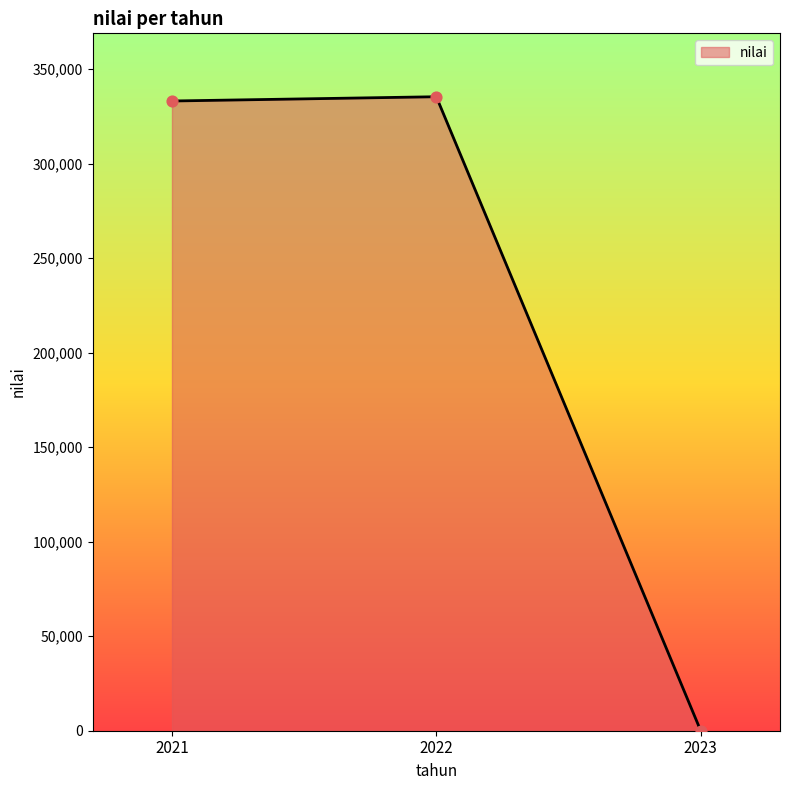

What is the change in value from 2022 to 2023?

-335377